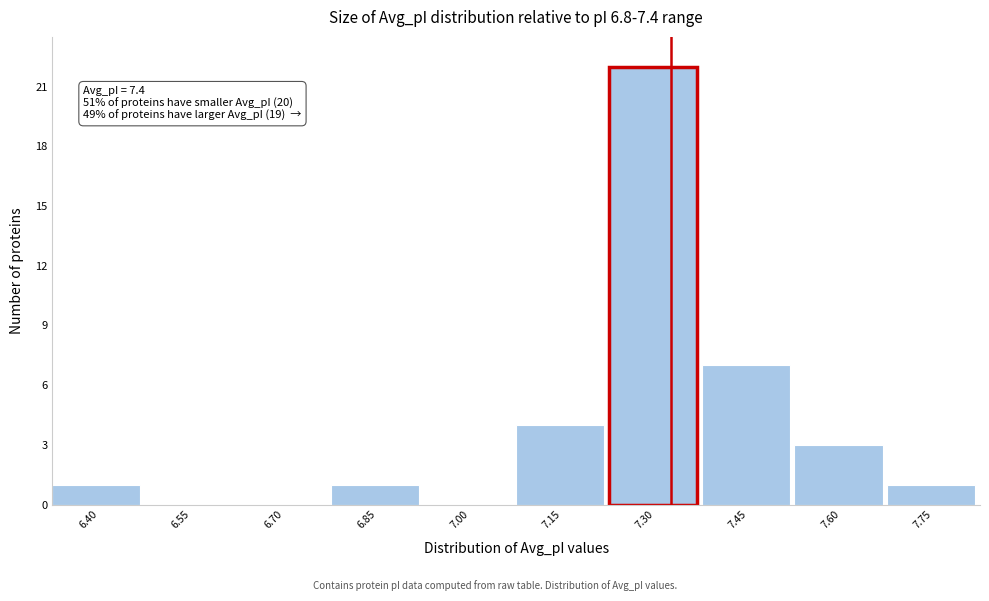

Reading left to right, list all the values displayed in this chart.

6.40=1	6.55=0	6.70=0	6.85=1	7.00=0	7.15=4	7.30=22	7.45=7	7.60=3	7.75=1